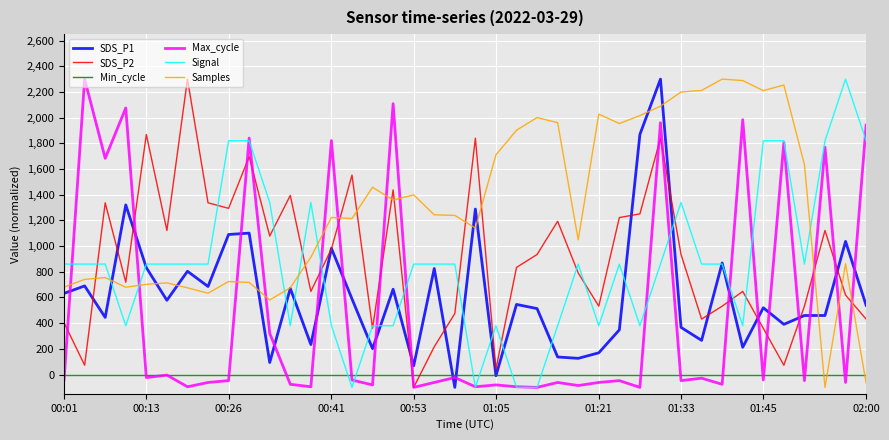

Count the Signal values in the range 380 to 1340.

29